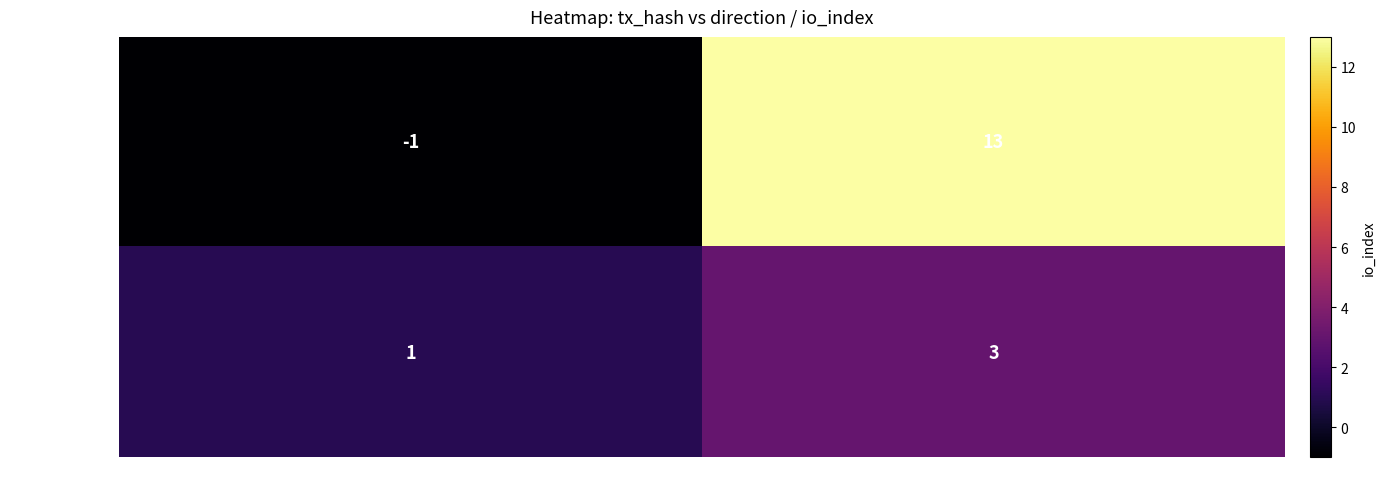

Reading right to left, what are all the values shown in this chart?

6e93419c...f31270: 1=13	-1=-1
1dea1a73...b86: 1=3	-1=1